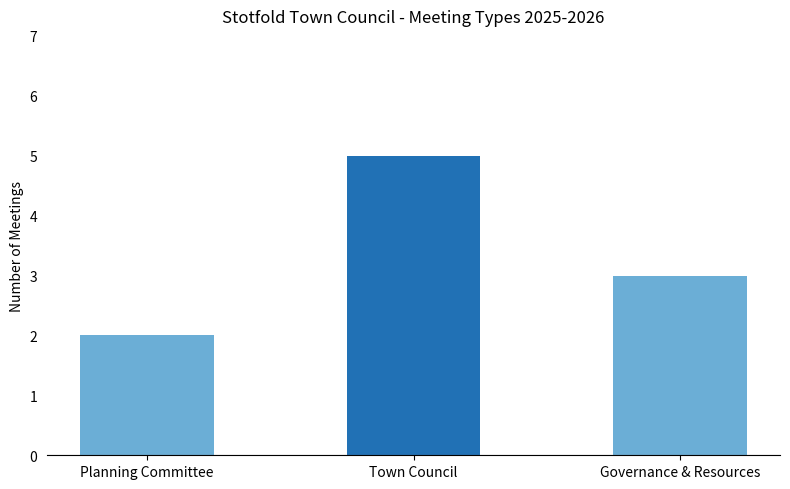

List the labels in order of value, largest first.

Town Council, Governance & Resources, Planning Committee